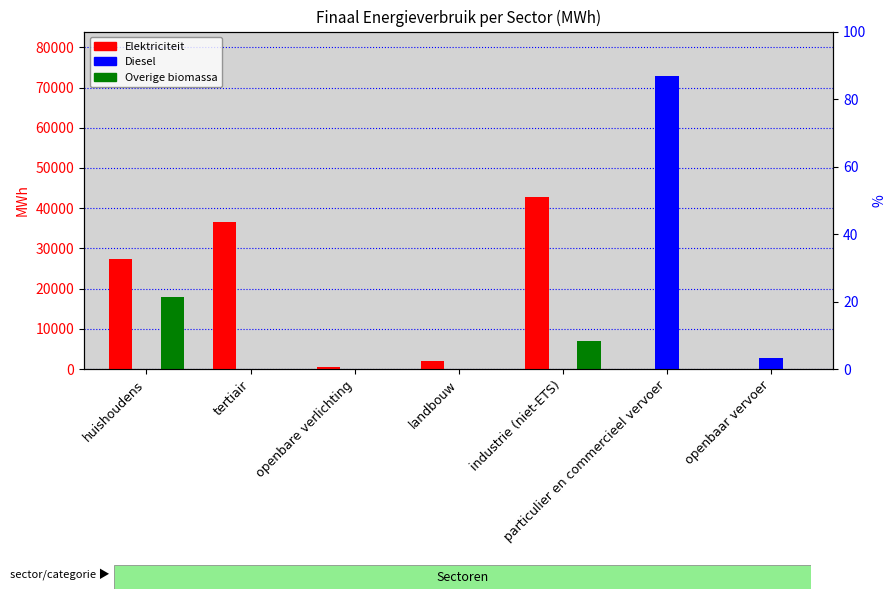

What is the label of the 3rd bar from the left?

openbare verlichting